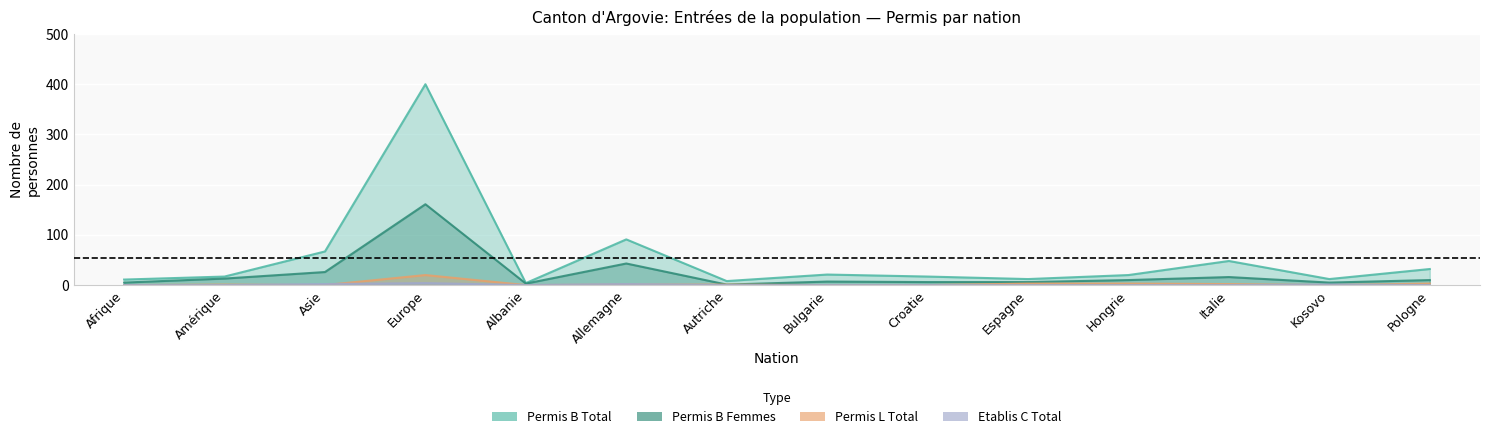

Where is Etablis C Total nearest to the value 2?

Asie